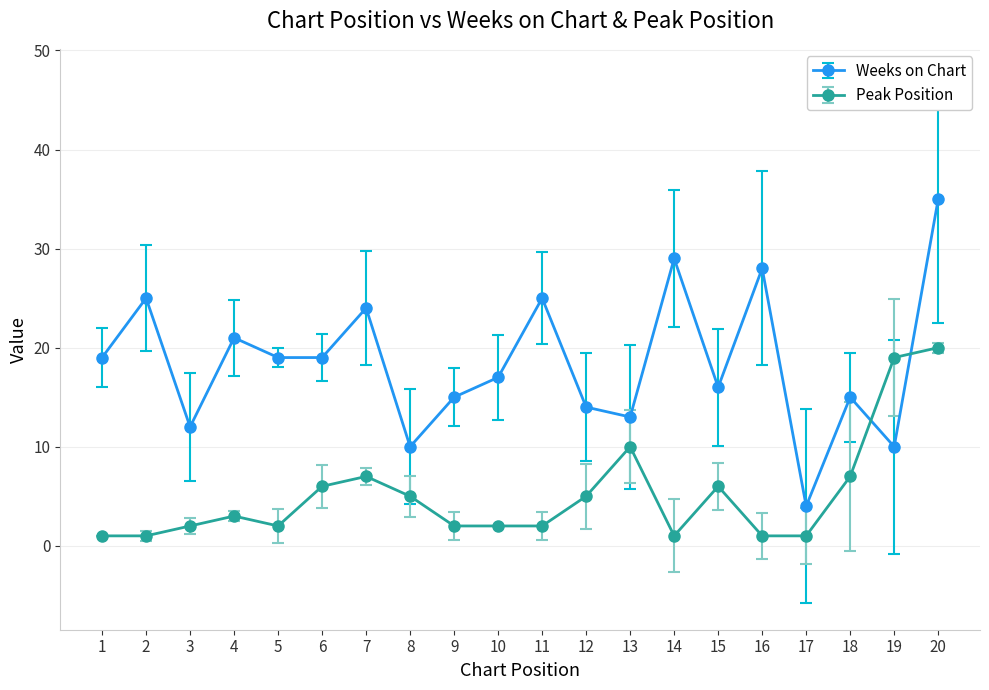

True or false: Peak Position has more than 1 points higher than both neighbors.

True